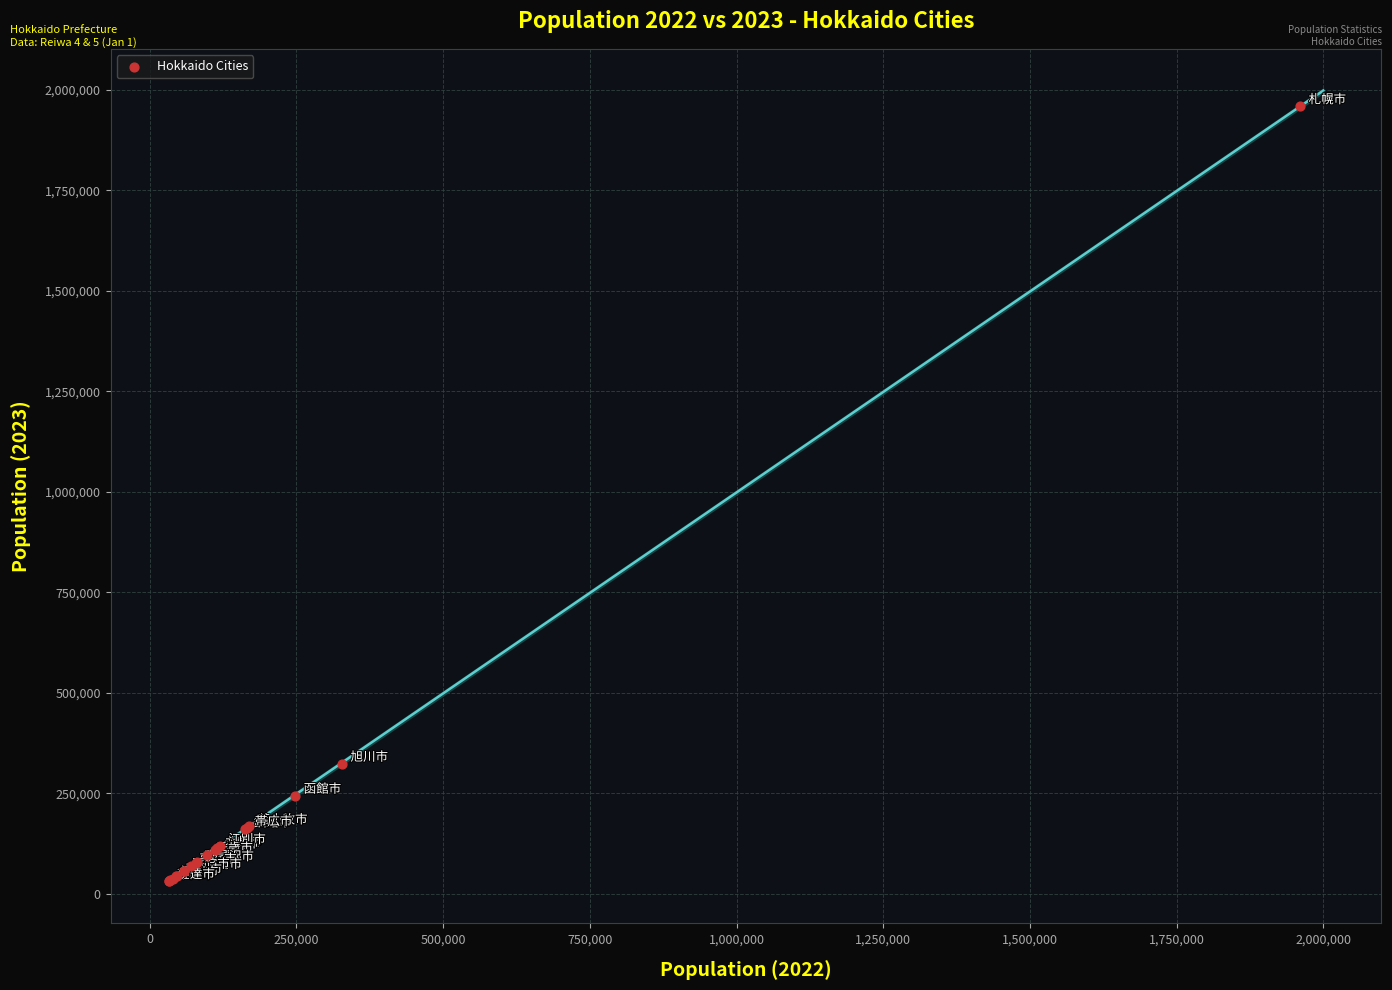

What Y value in the scatter plot is closest to 995578?

324186